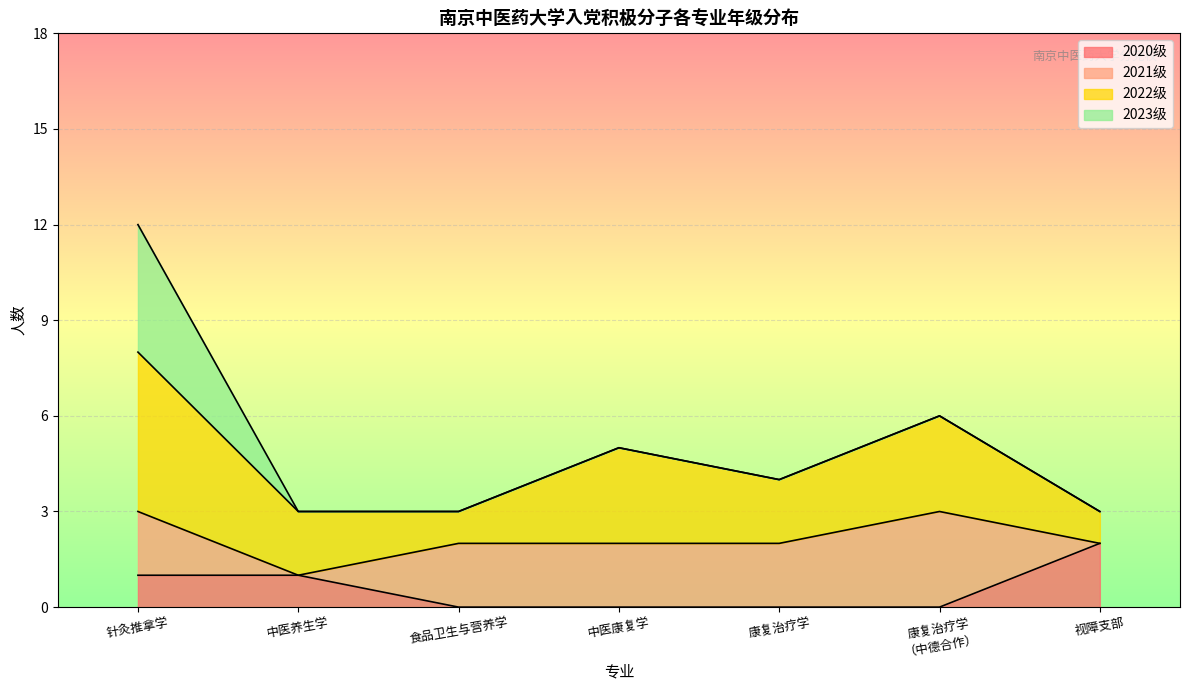

Where is 2023级 nearest to the value 4?

针灸推拿学